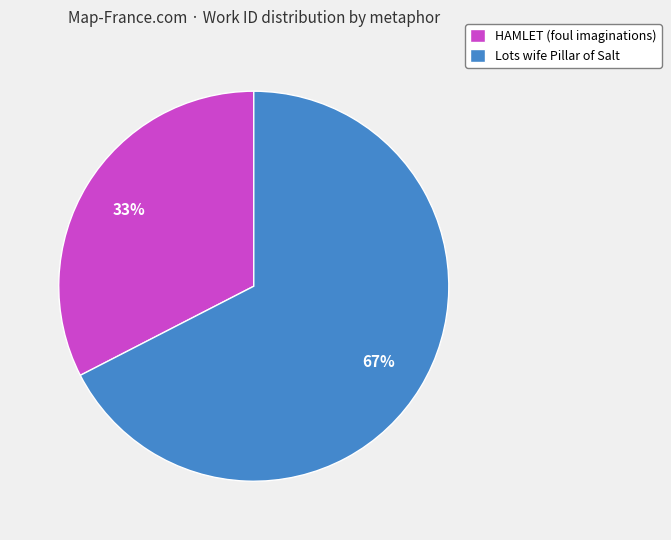

Which category has the biggest portion of the pie?

Lots wife Pillar of Salt